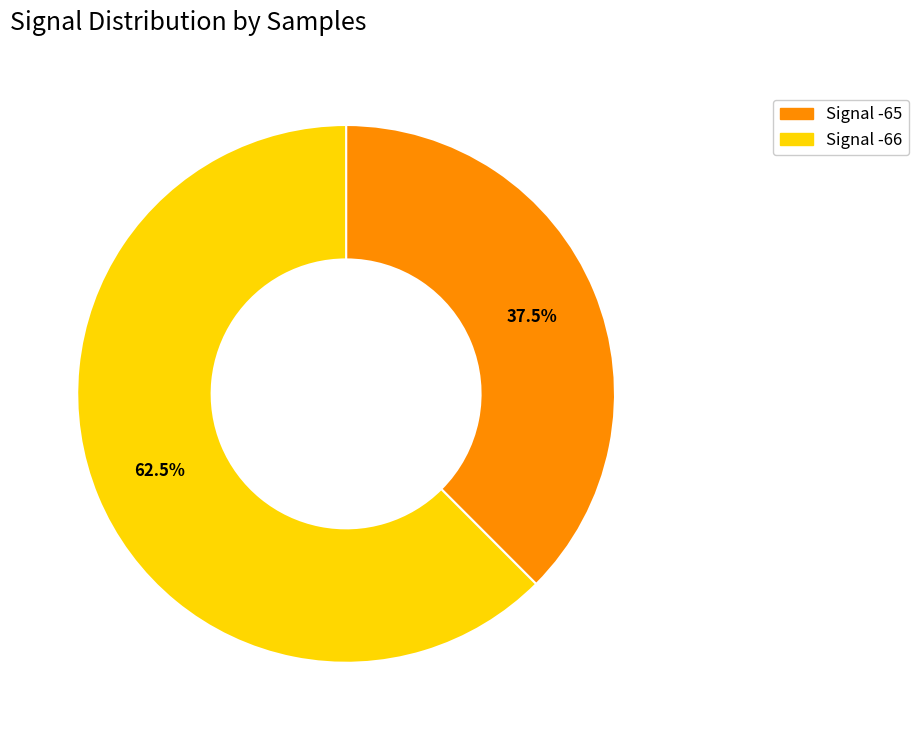

Is there any slice that represents more than half of the pie?

Yes